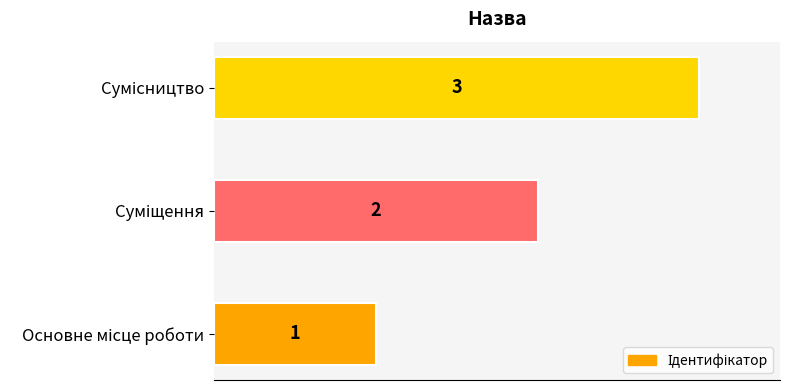

How many categories are shown in the chart?

3